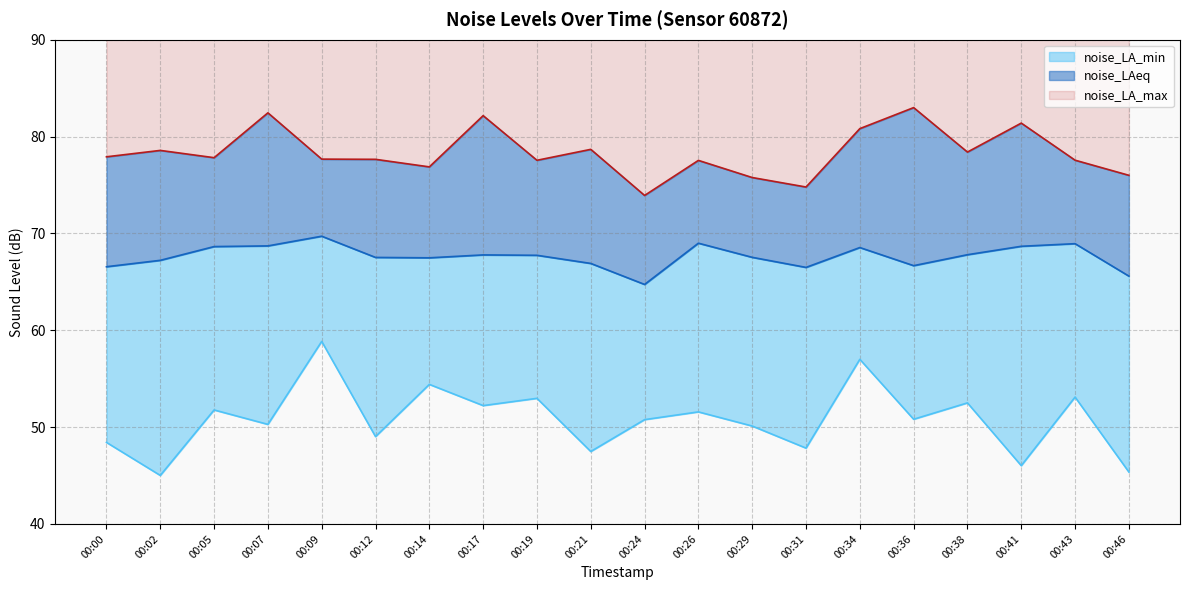

Is it true that noise_LA_max equals 54.6 at 00:07?

False